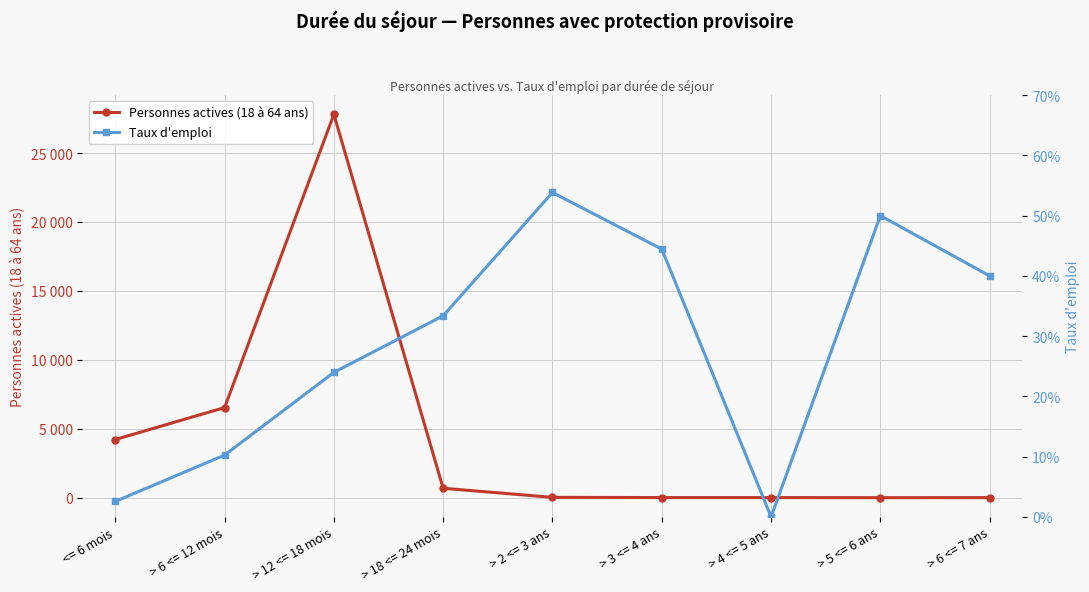

What is the sum of all Personnes actives (18 à 64 ans) values?

39293.0